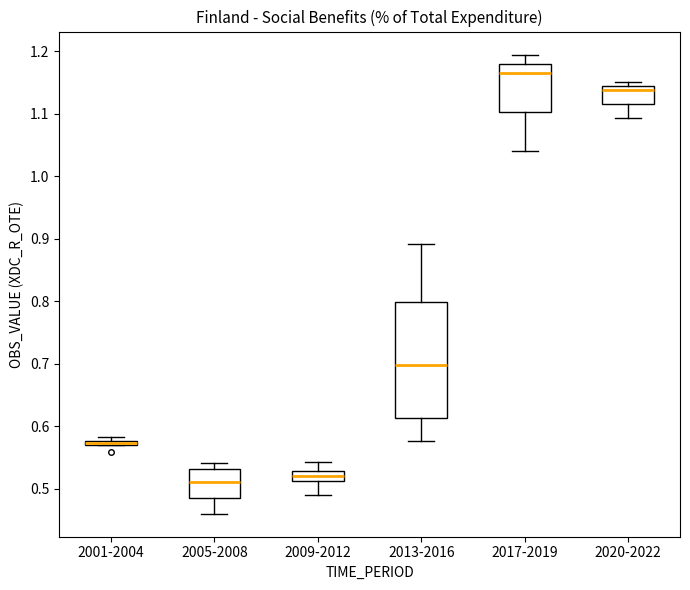

Where does the median line of the box for 2005-2008 sit on the y-axis? The values are not printed on the chart, so give them approximately, as read against the axis.

0.51